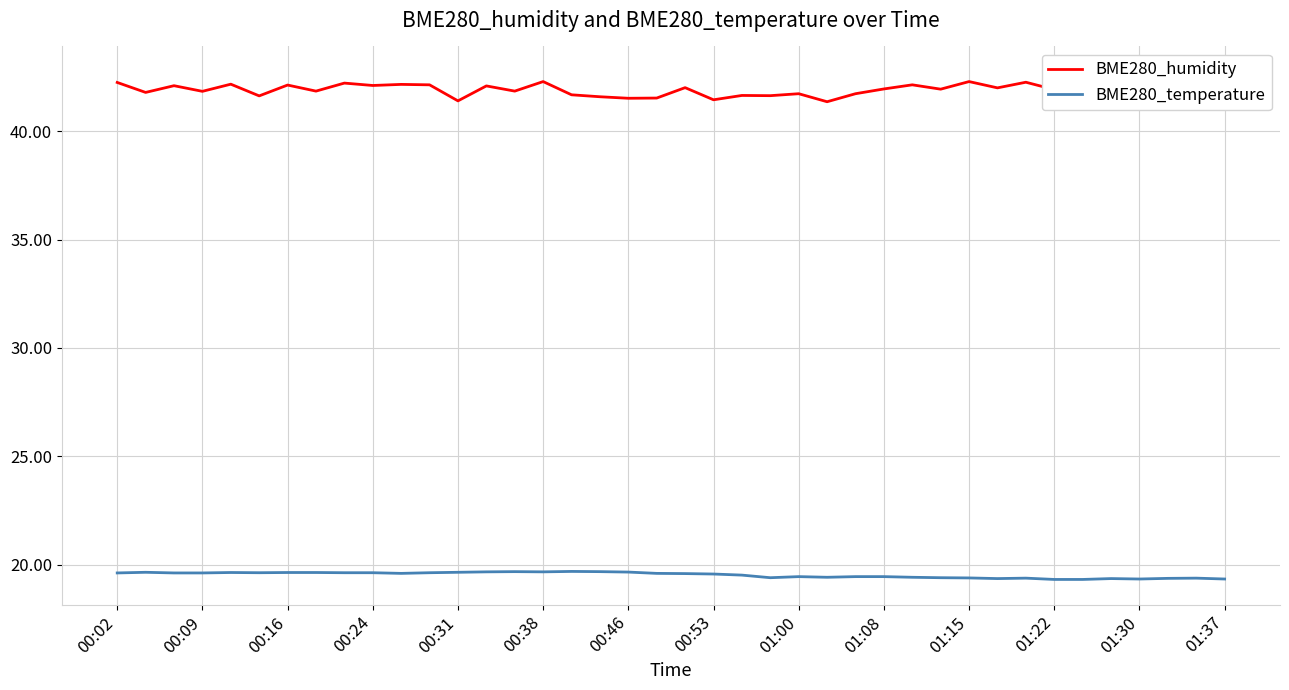

True or false: BME280_humidity and BME280_temperature intersect in this chart.

False